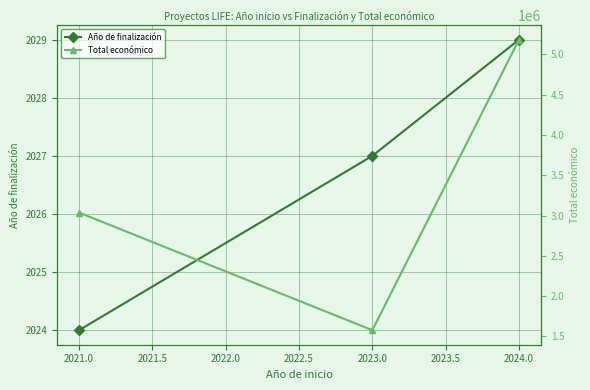

Which category has the lowest value in the Año de finalización series?

2021.0